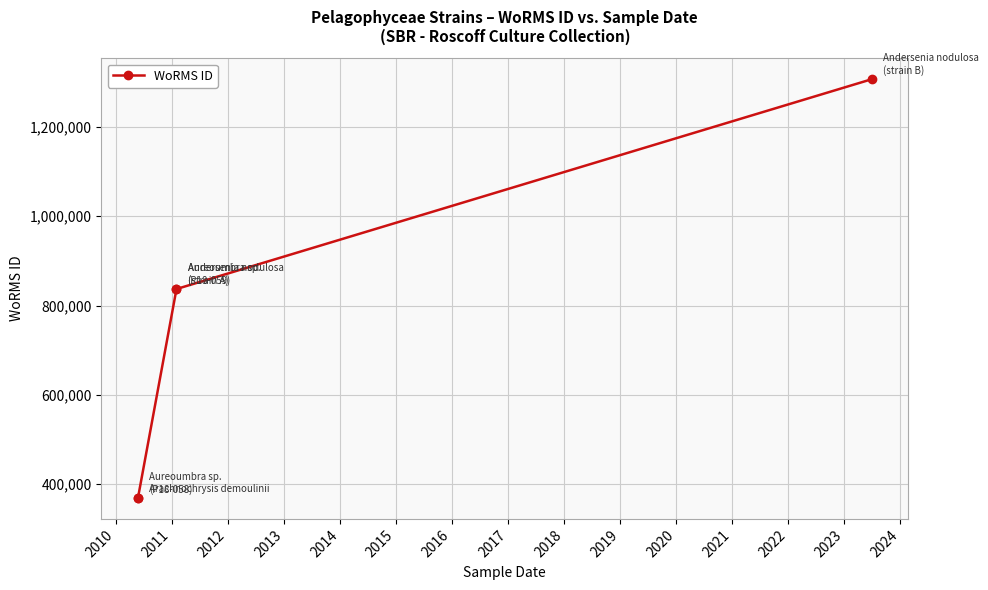

How many categories are shown in the chart?

5